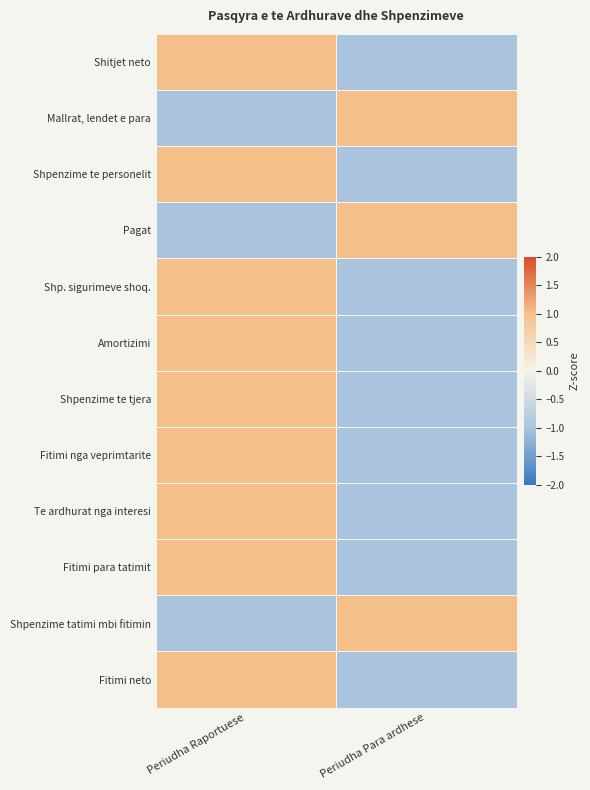

At which category does the chart reach its minimum across all series?

Periudha Para ardhese